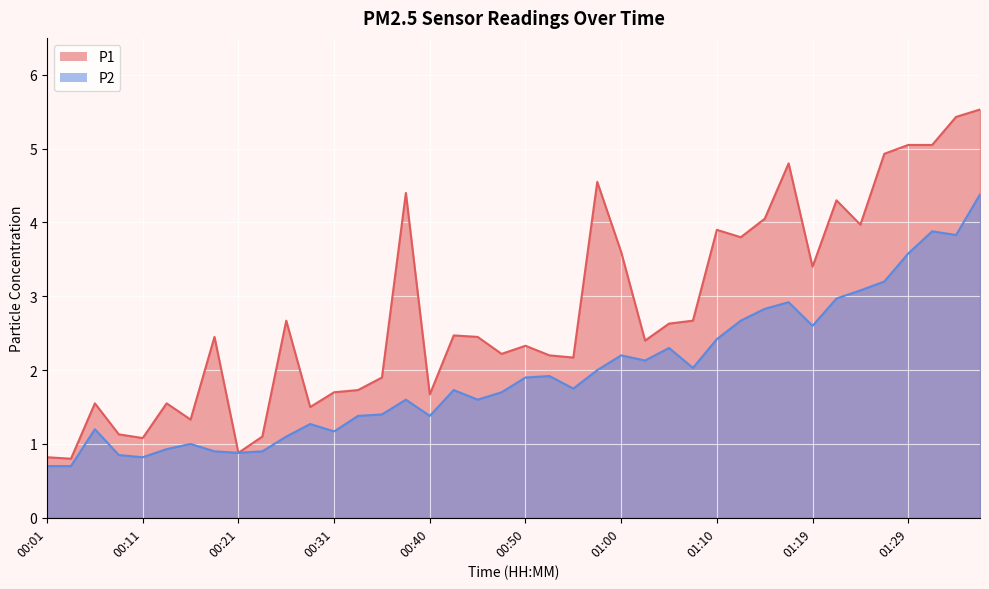

How many interior local peaks does the P1 series have?

11